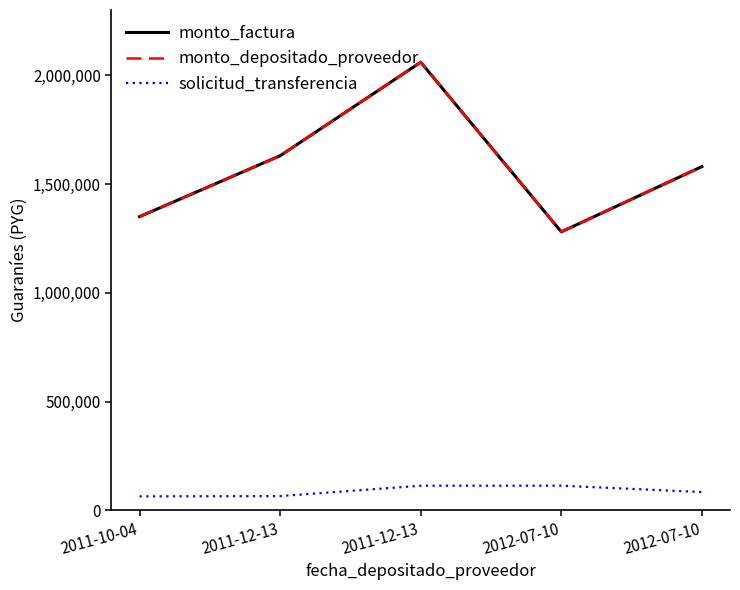

At how many categories does at least one series exceed 66119?

5